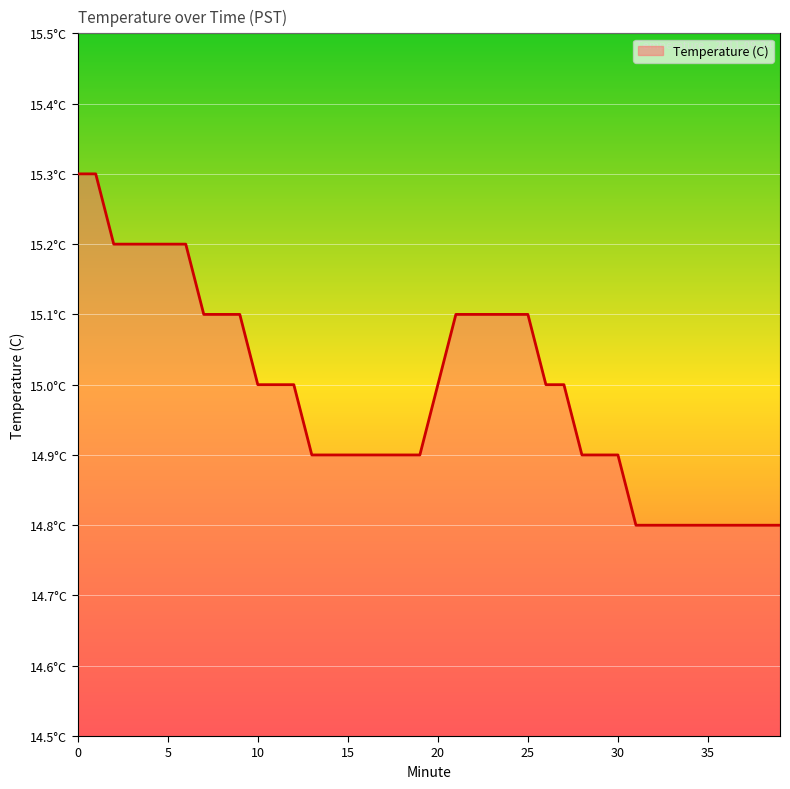

Is this an area chart (filled region under the line)?

Yes